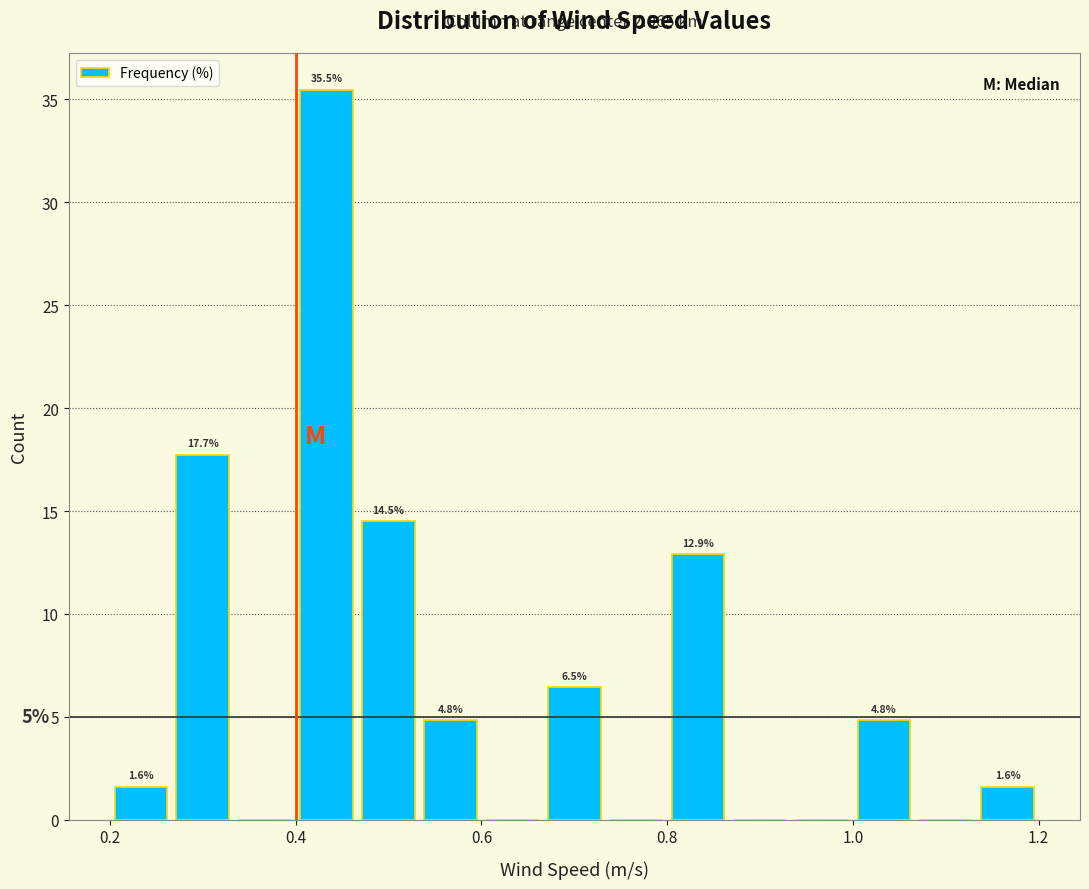

Read against the x-axis, roughly where is the centre of the tallest bar?

0.44